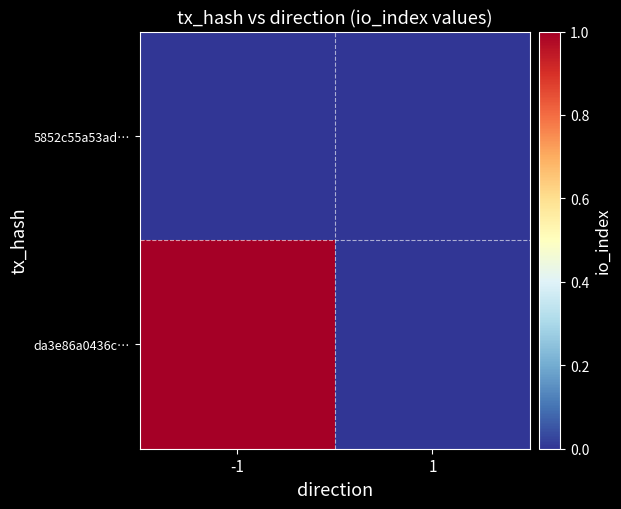

At which category is the sum across all series the highest?

-1